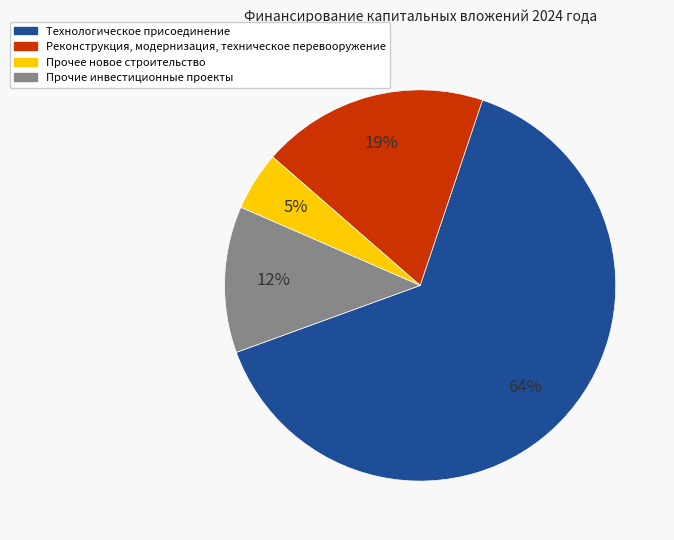

To the nearest percent, what portion does Реконструкция, модернизация, техническое перевооружение represent?

19%